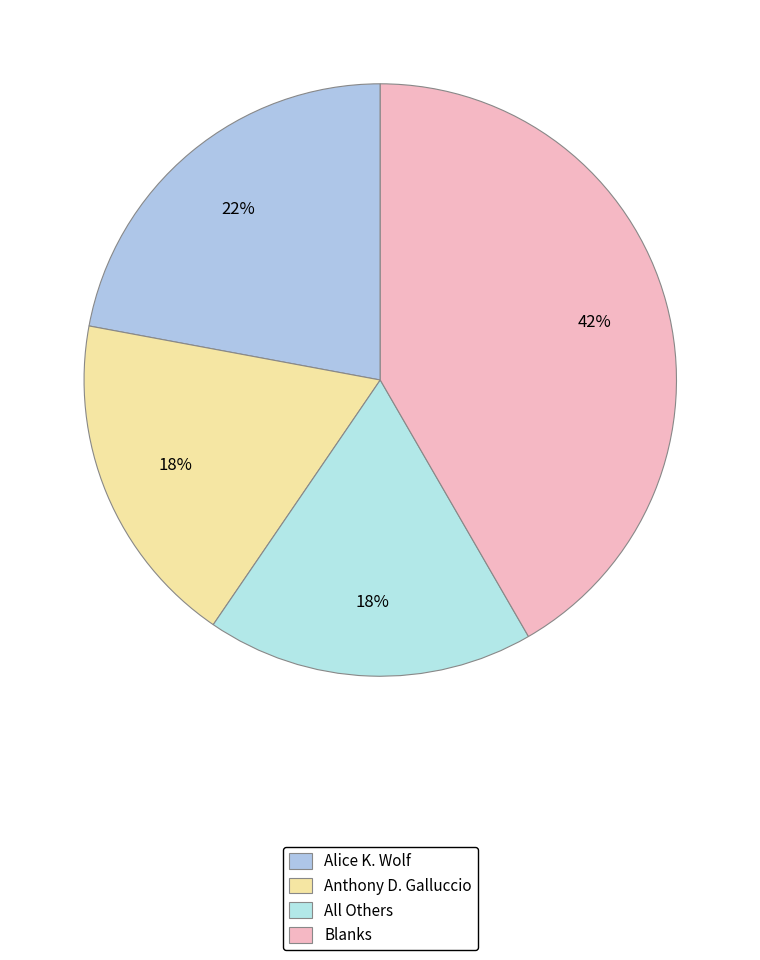

How many segments does this pie chart have?

4